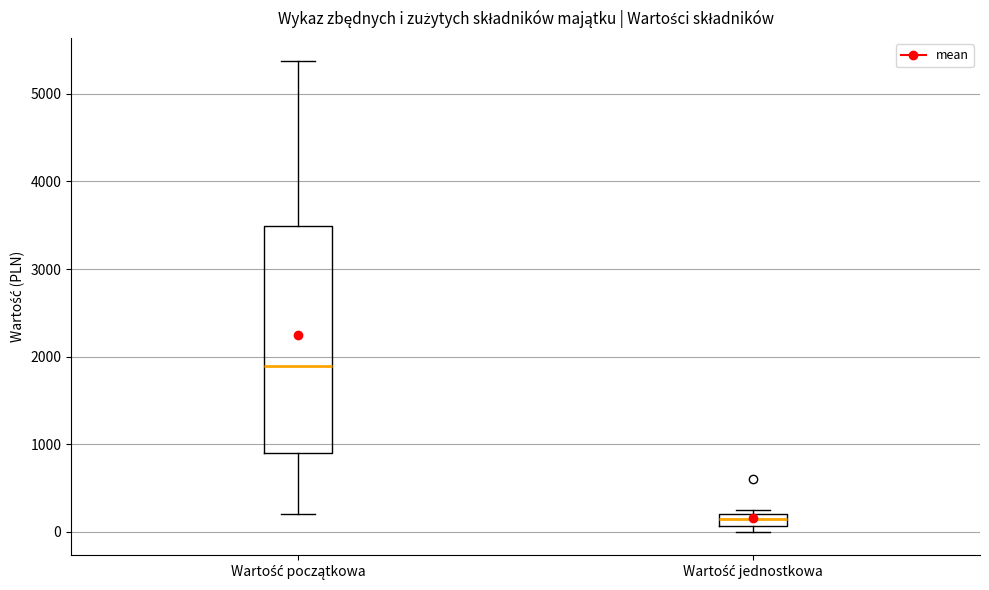

Which box has the lowest median line?

Wartość jednostkowa